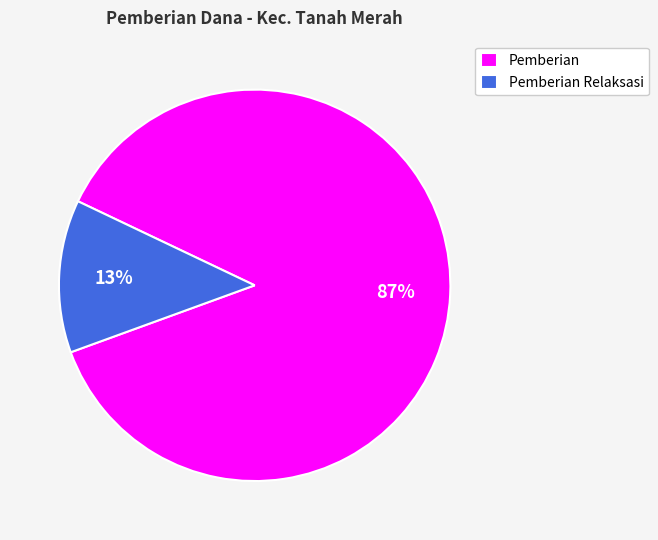

The Pemberian Relaksasi slice represents 13% of the pie. True or false?

True